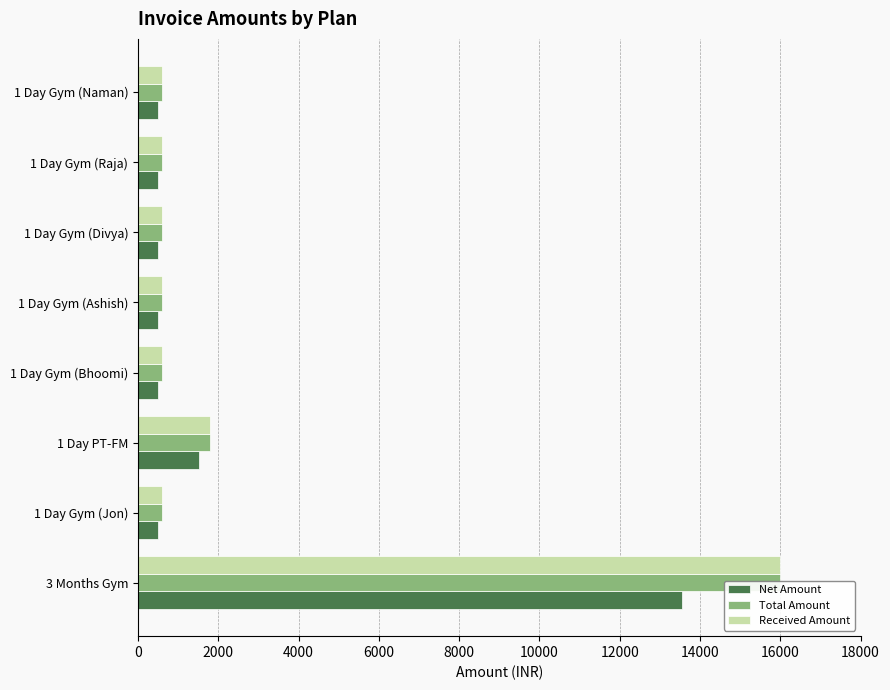

What is the smallest value displayed?

508.5